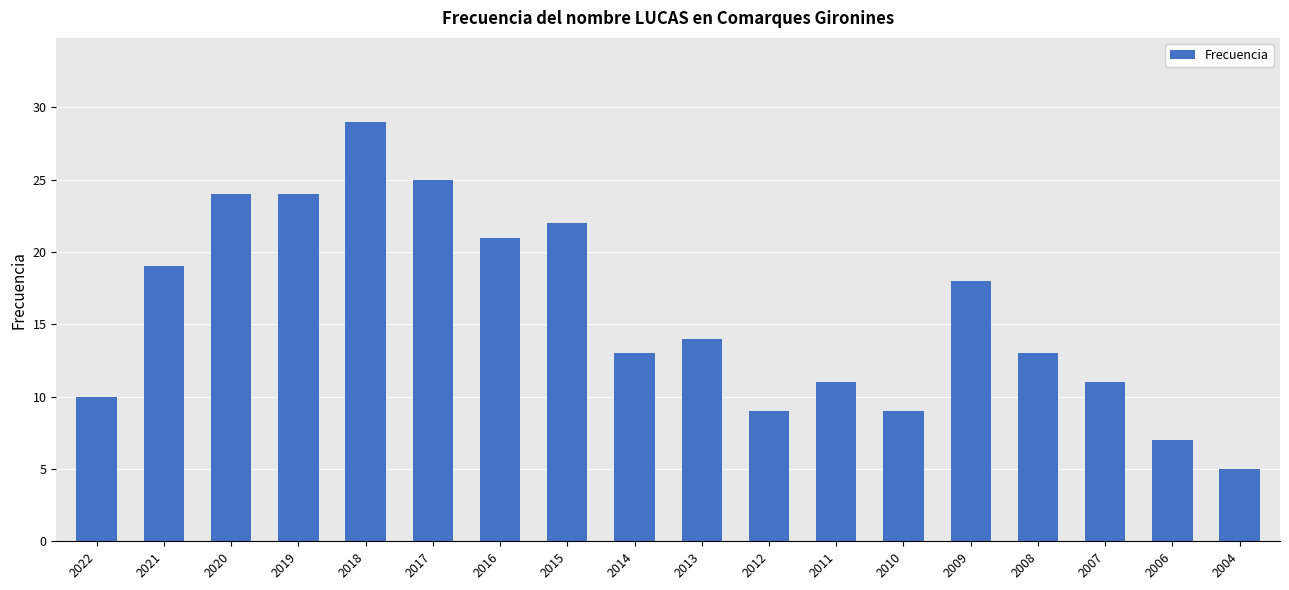

What is the change in value from 2014 to 2012?

-4